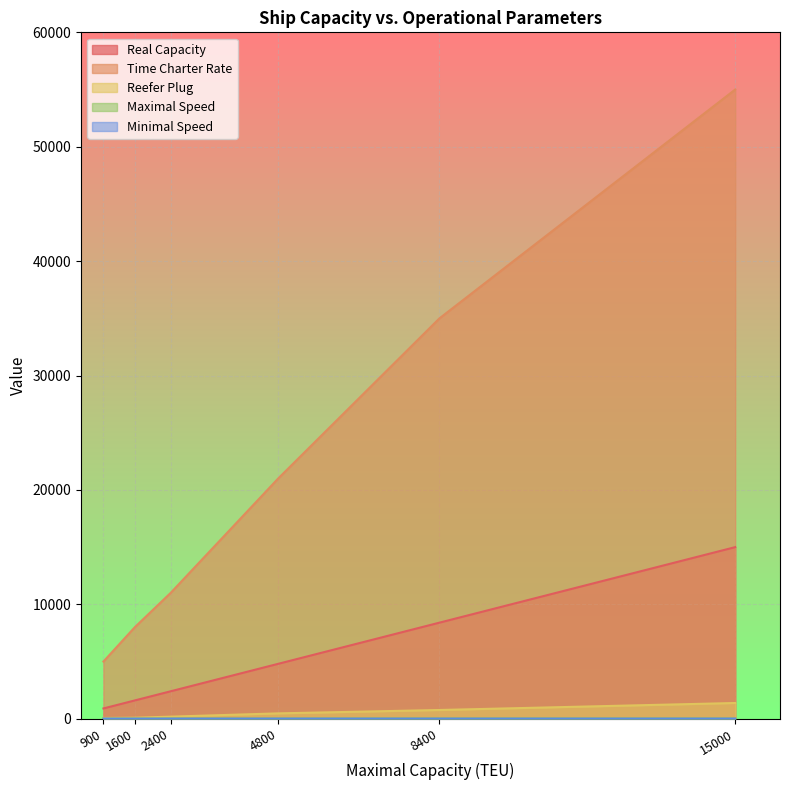

At 900, list the series in order from largest to smallest.

Time Charter Rate, Real Capacity, Reefer Plug, Maximal Speed, Minimal Speed